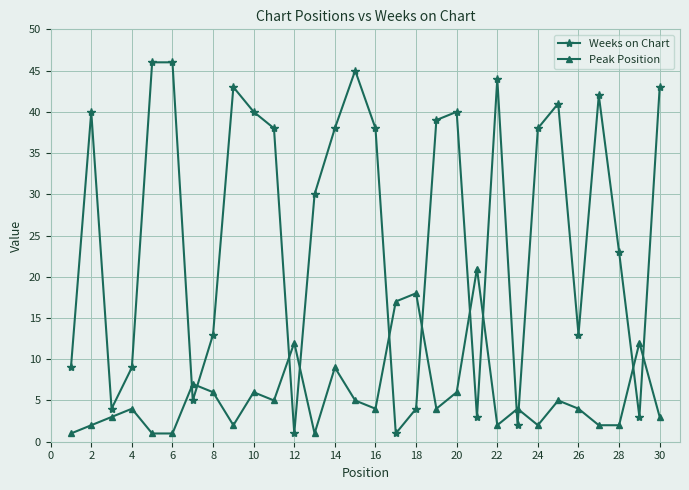

What is the minimum value for Peak Position?

1